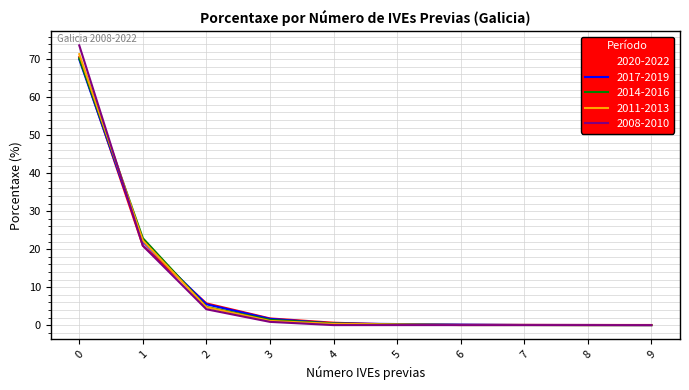

What is the total value across all series at 2?

24.9